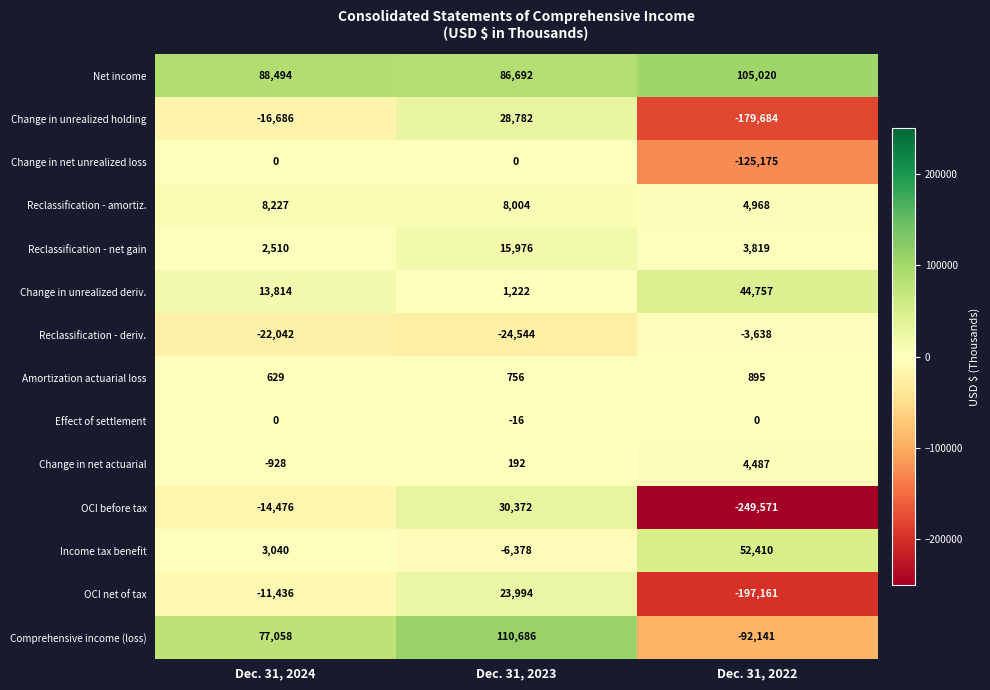

Is the value of Comprehensive income (loss) at Dec. 31, 2022 greater than the value of Reclassification - amortiz. at Dec. 31, 2023?

No